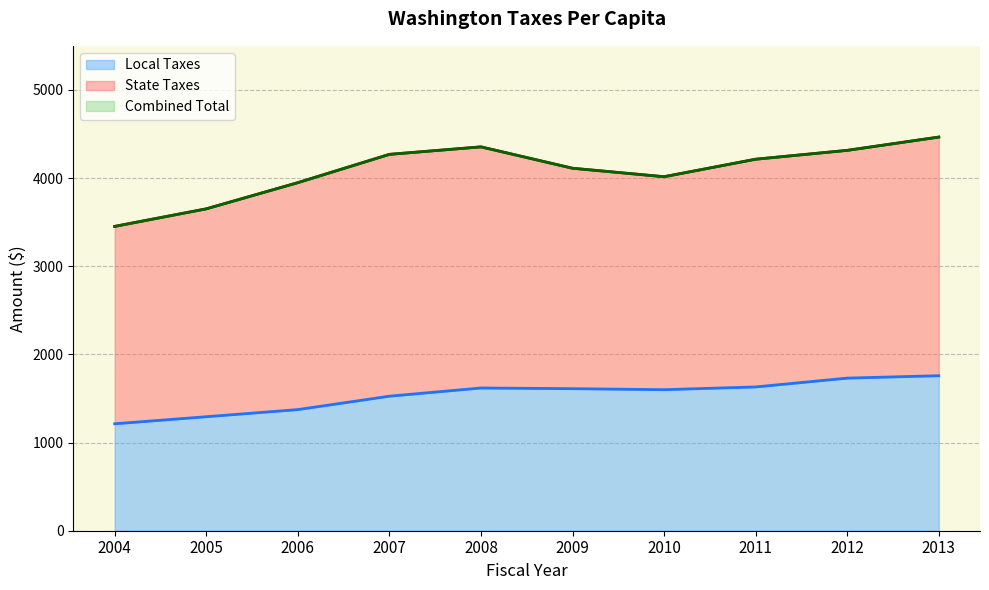

The value of Combined Total at 2008 is 4354.0. True or false?

True